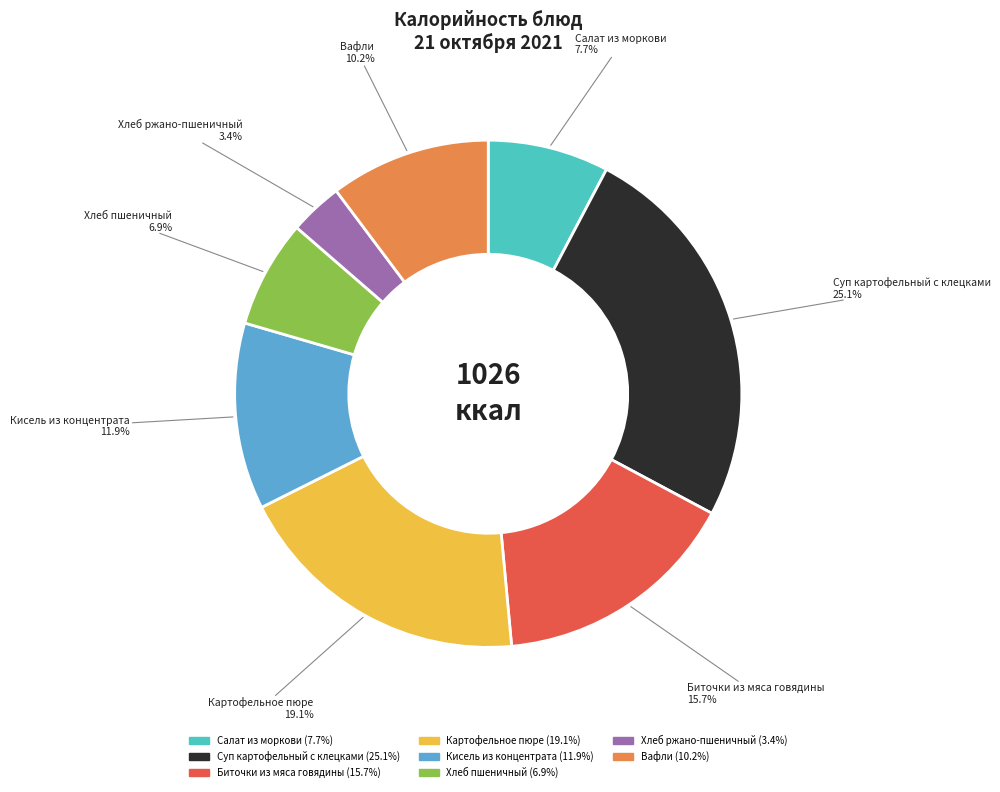

Is there any slice that represents more than half of the pie?

No